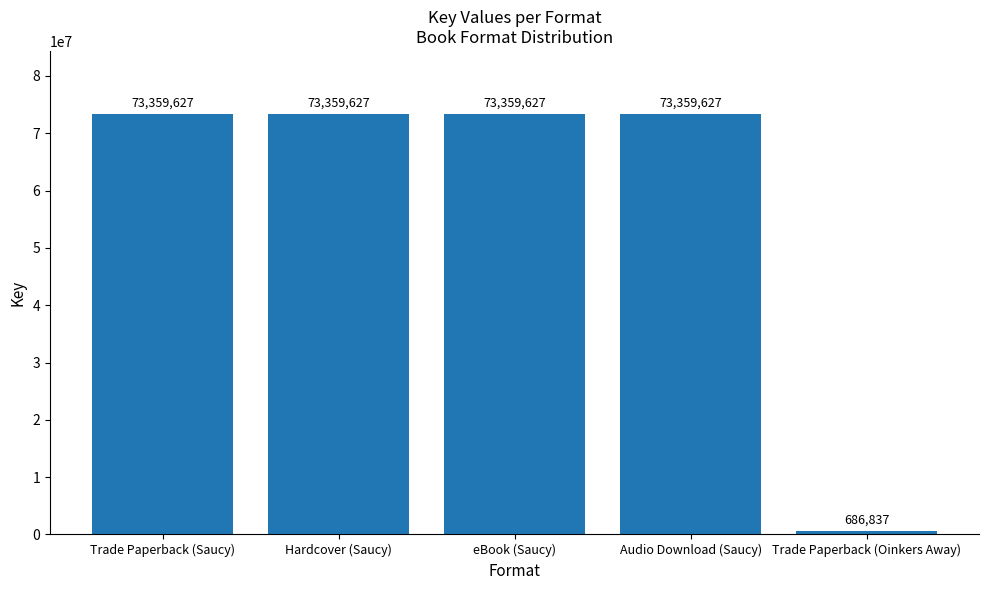

What is the label of the 2nd bar from the right?

Audio Download (Saucy)